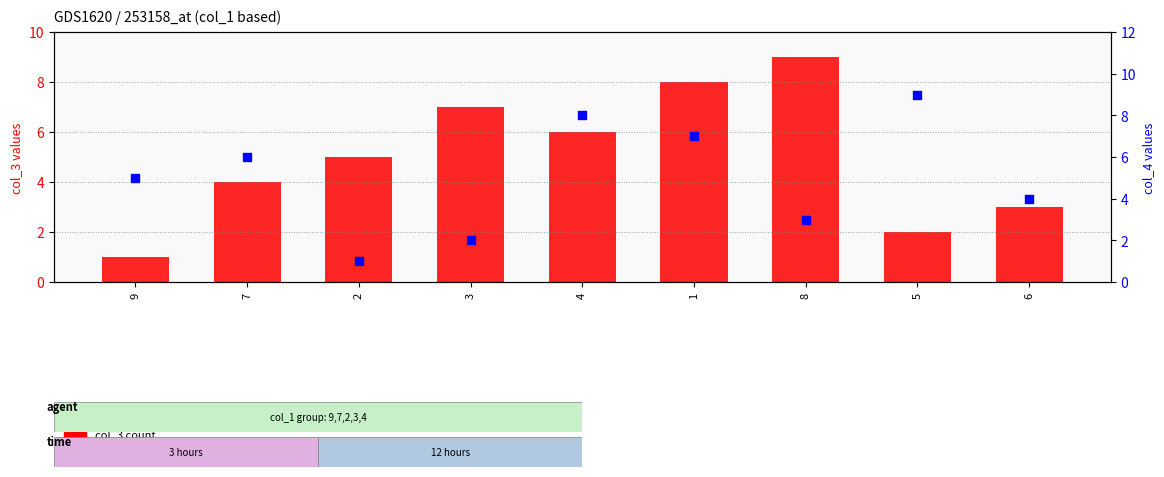

Which series contains the highest Y value?

col_3